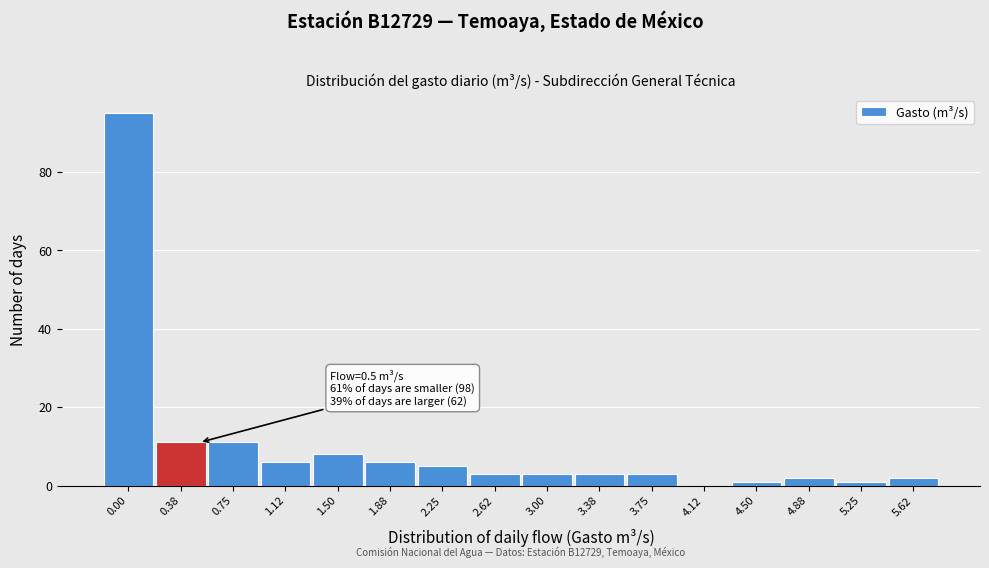

Reading left to right, list all the values displayed in this chart.

0.00=95	0.38=11	0.75=11	1.12=6	1.50=8	1.88=6	2.25=5	2.62=3	3.00=3	3.38=3	3.75=3	4.12=0	4.50=1	4.88=2	5.25=1	5.62=2